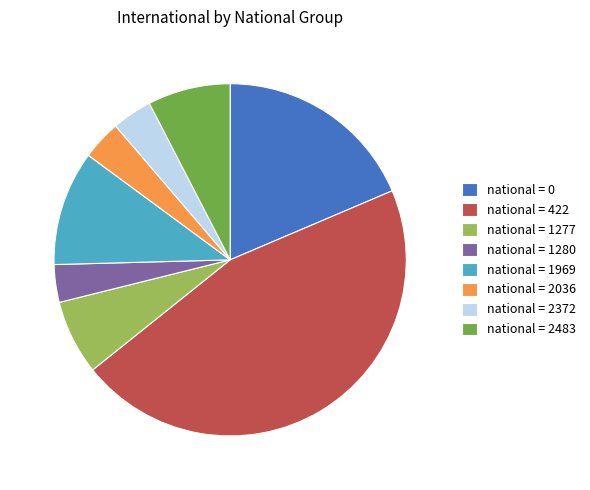

True or false: national = 422 accounts for 46% of the total.

True